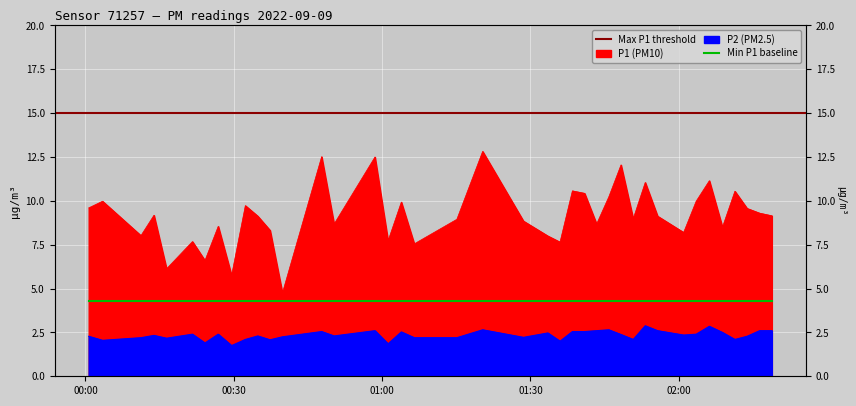

True or false: P2 and P1 cross at least once.

False